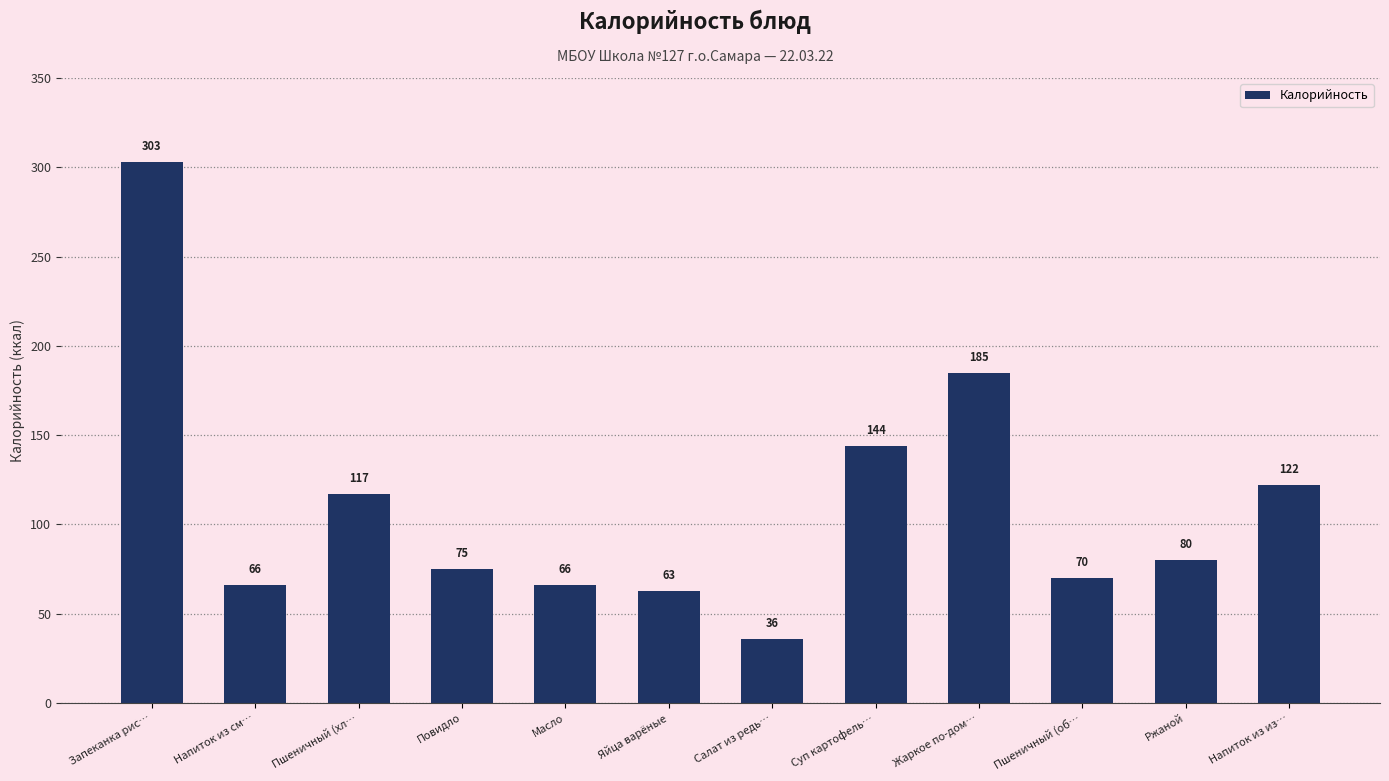

What is the sum of the values at Суп картофель… and Запеканка рис…?

447